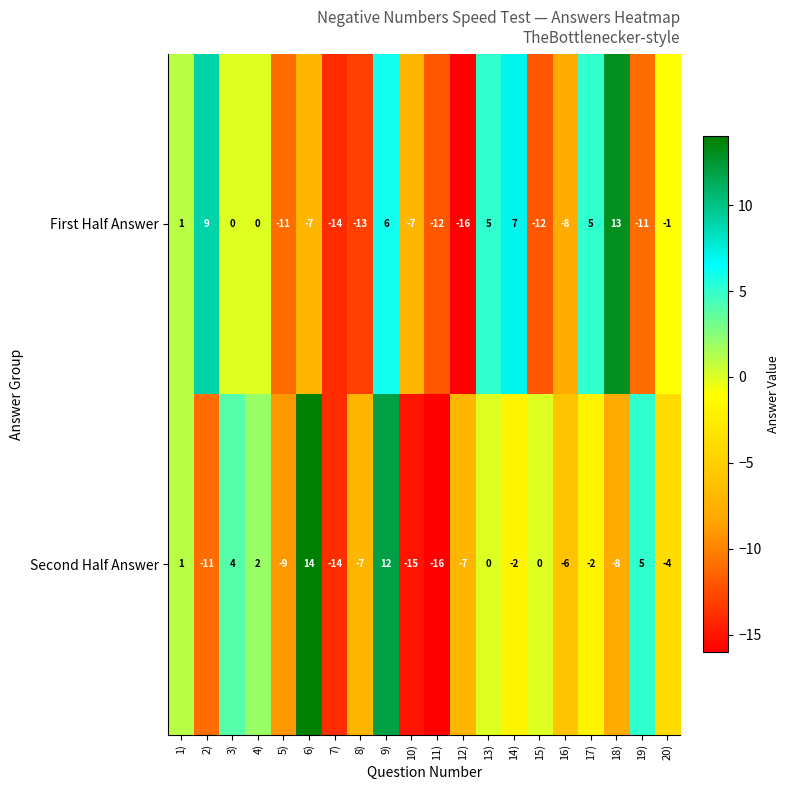

What is the difference between the maximum and minimum values in the First Half Answer series?

29